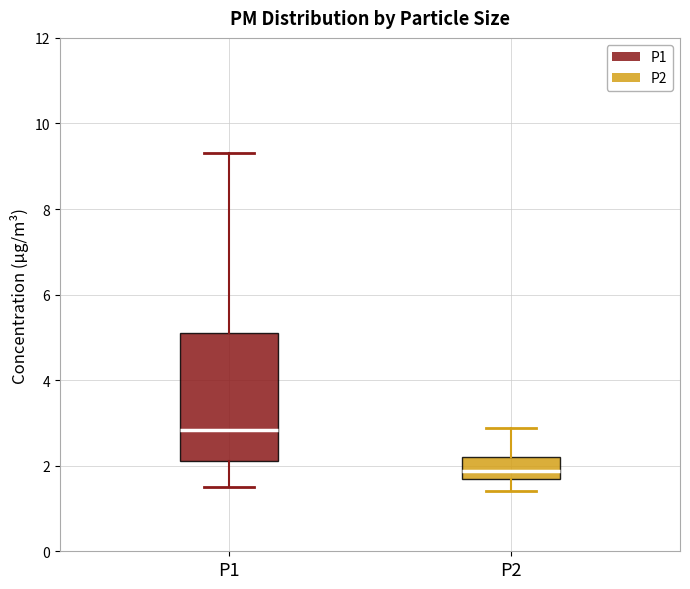

Which box's median line is the highest?

P1